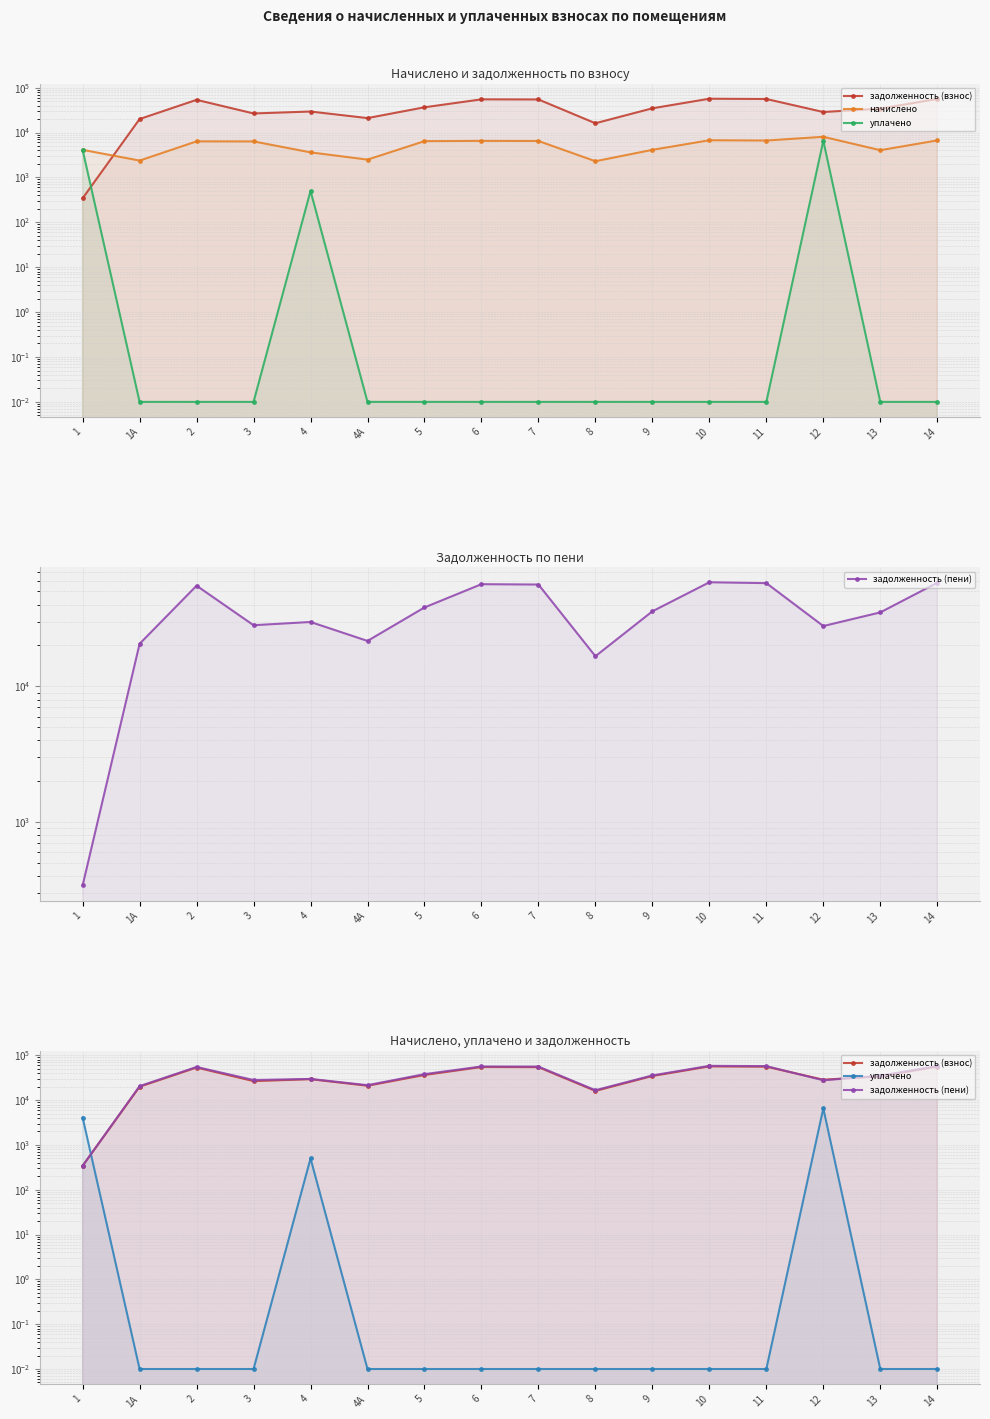

Rank the series at 2 from lowest to highest value.

уплачено, начислено, задолженность (взнос), задолженность (пени)